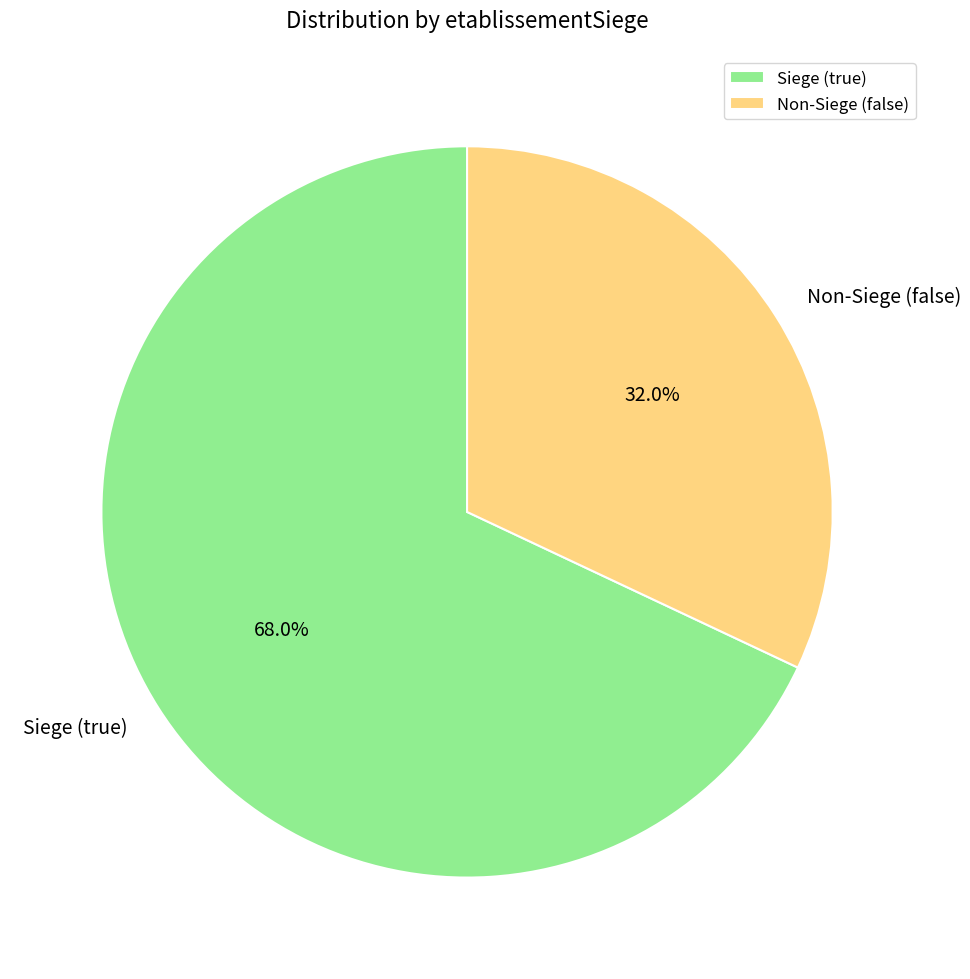

Which has a higher value, Non-Siege (false) or Siege (true)?

Siege (true)